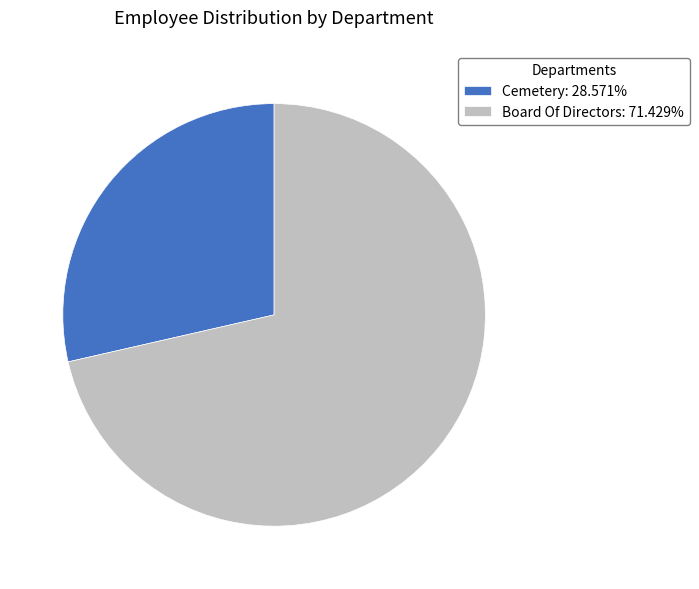

True or false: Board Of Directors accounts for 66% of the total.

False